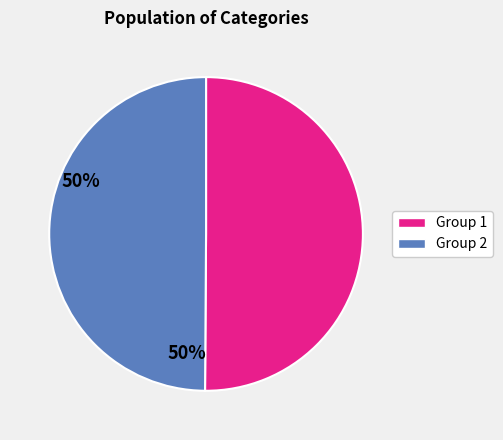

What is the ratio of the value at Group 2 to the value at Group 1?

1.0